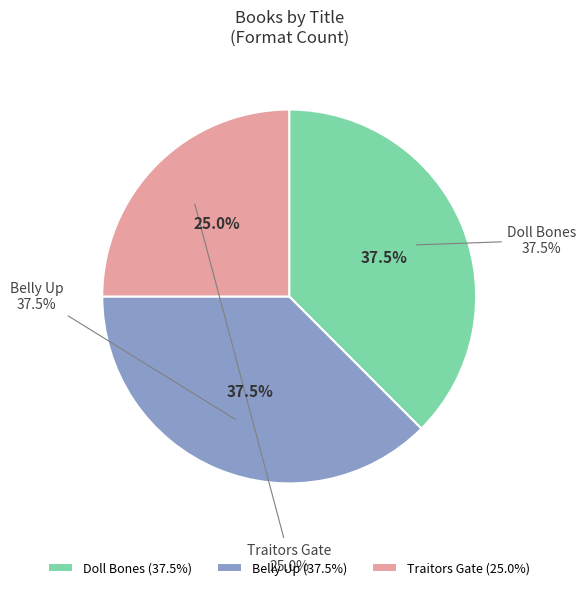

Which slice is the smallest?

Traitors Gate